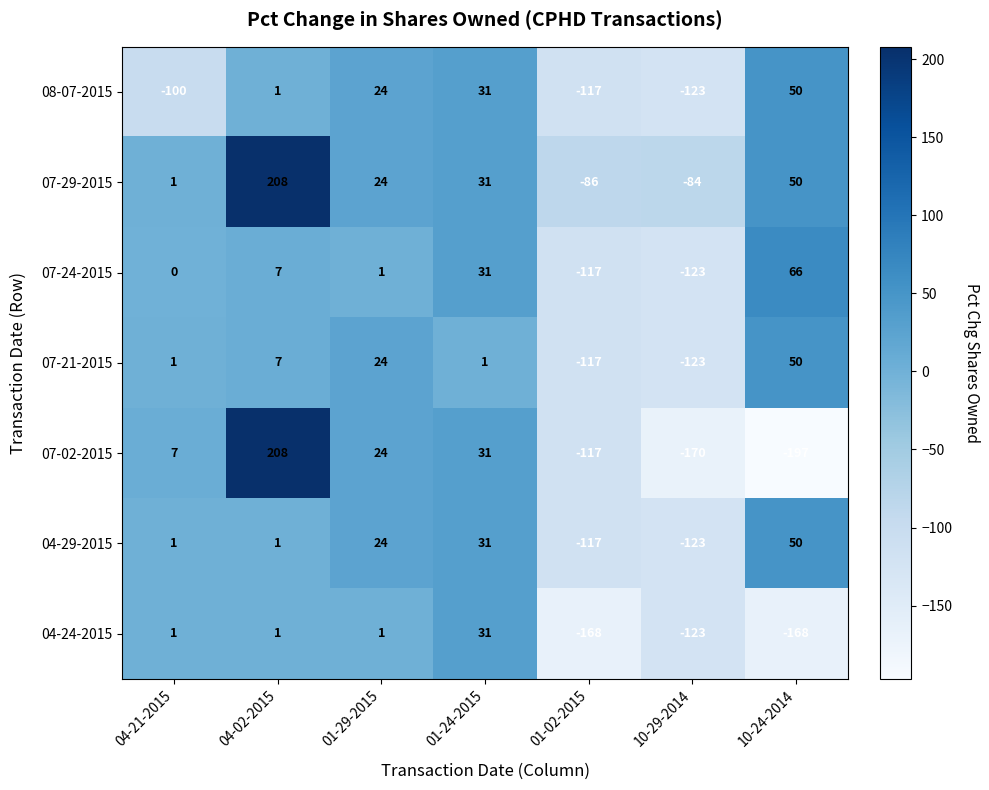

The 07-21-2015 series shows 79 at 10-24-2014. True or false?

False